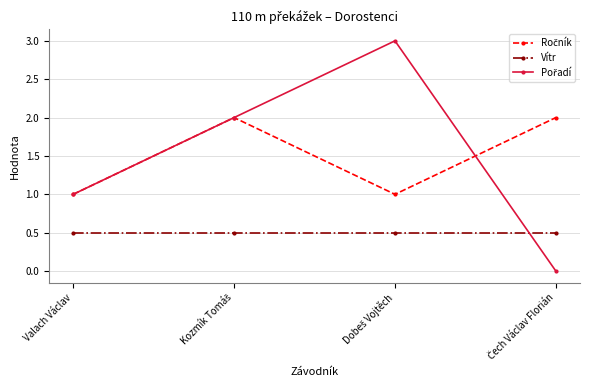

True or false: Vítr has more than 2 points higher than both neighbors.

False